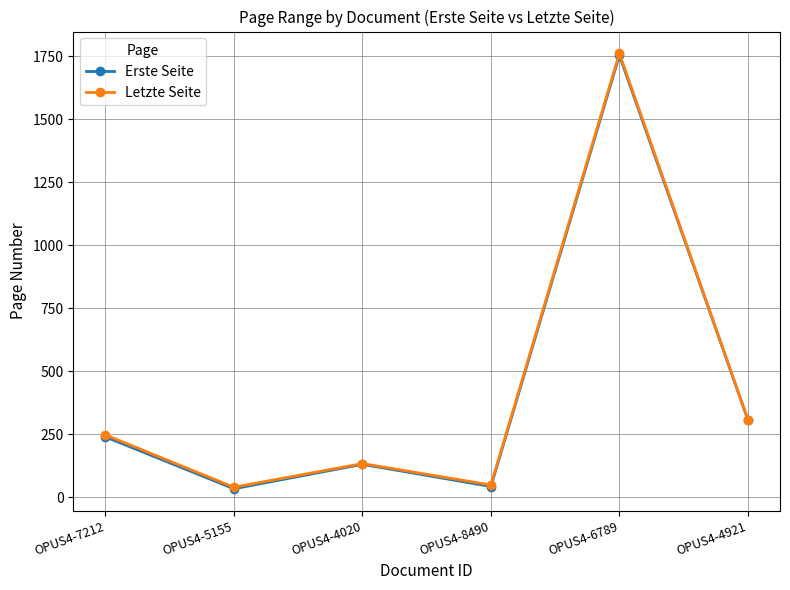

What is the sum of the Letzte Seite values at OPUS4-7212 and OPUS4-5155?

286